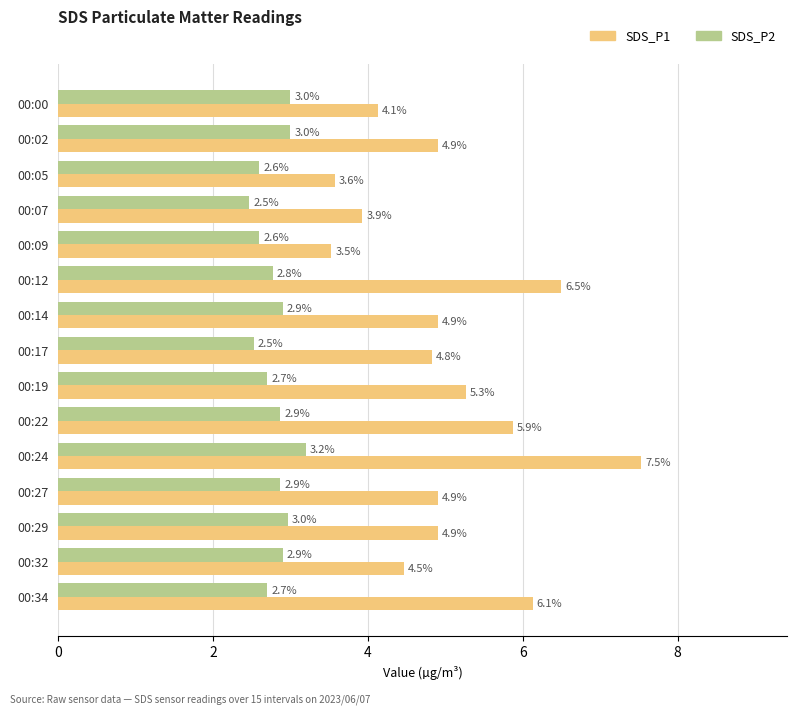

What is the difference between the maximum and minimum values in the SDS_P1 series?

4.0